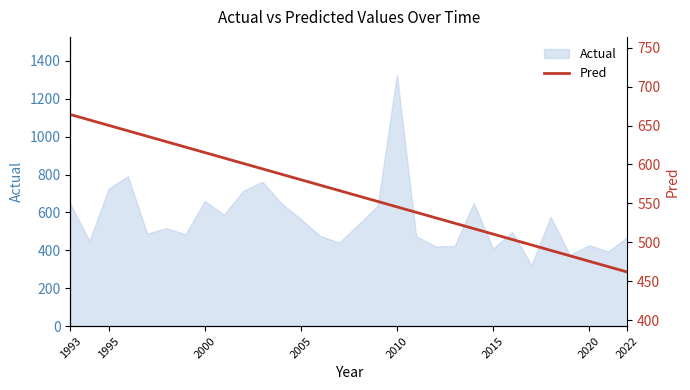

What is the difference between the values at 2015 and 2020?

34.9